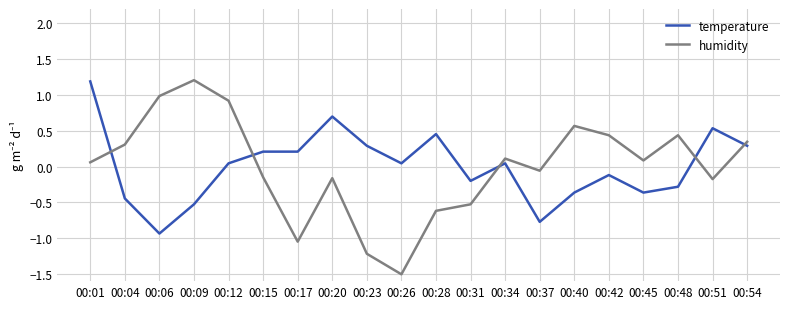

What are all the series names shown in the legend?

temperature, humidity